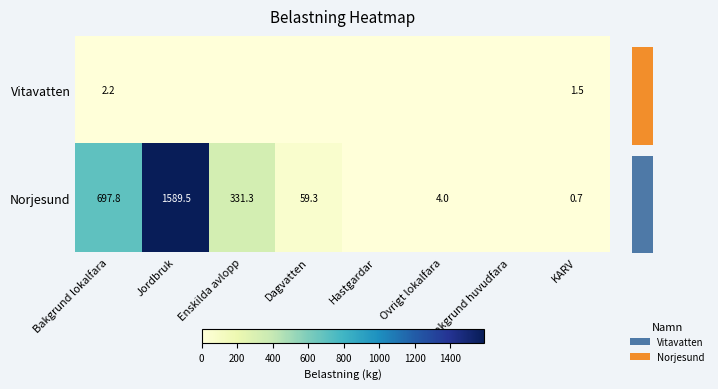

At which label is Norjesund closest to 794?

Bakgrund lokalfara